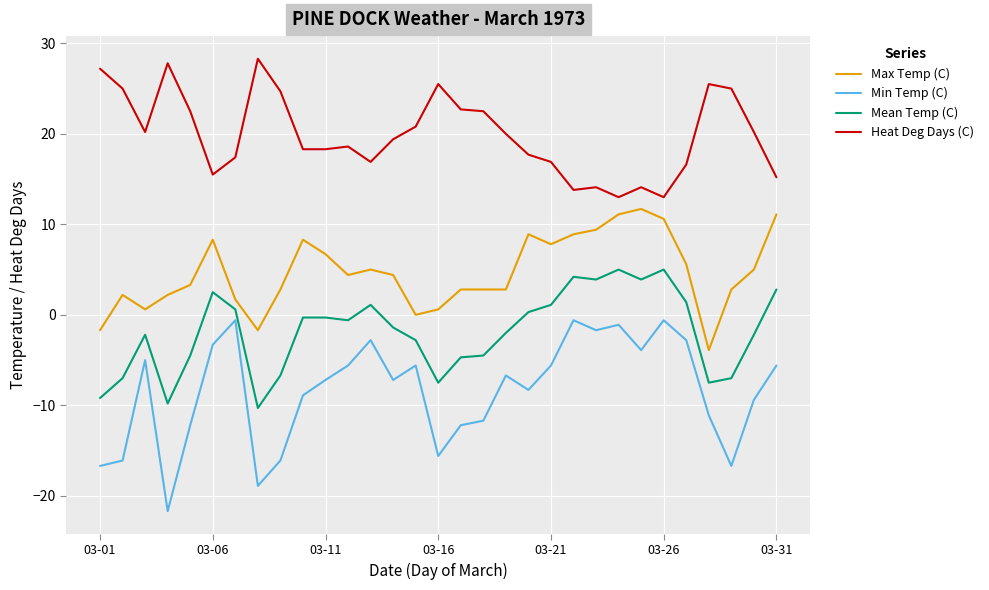

Which series has the largest range (max minus min)?

Min Temp (C)